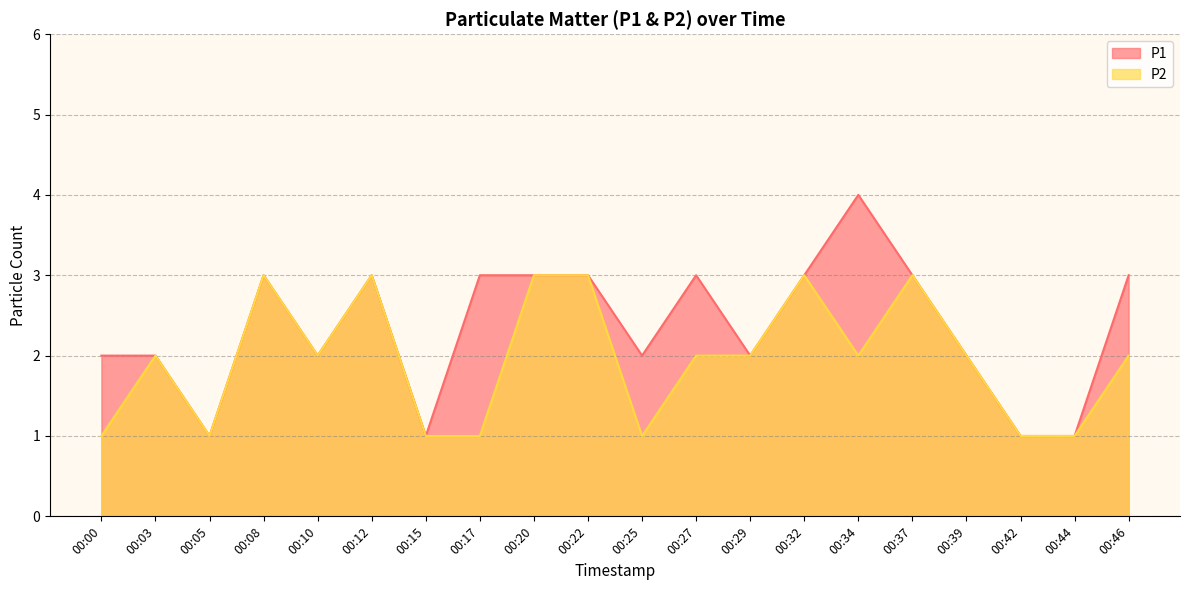

List the series in order of their overall mean, lowest first.

P2, P1